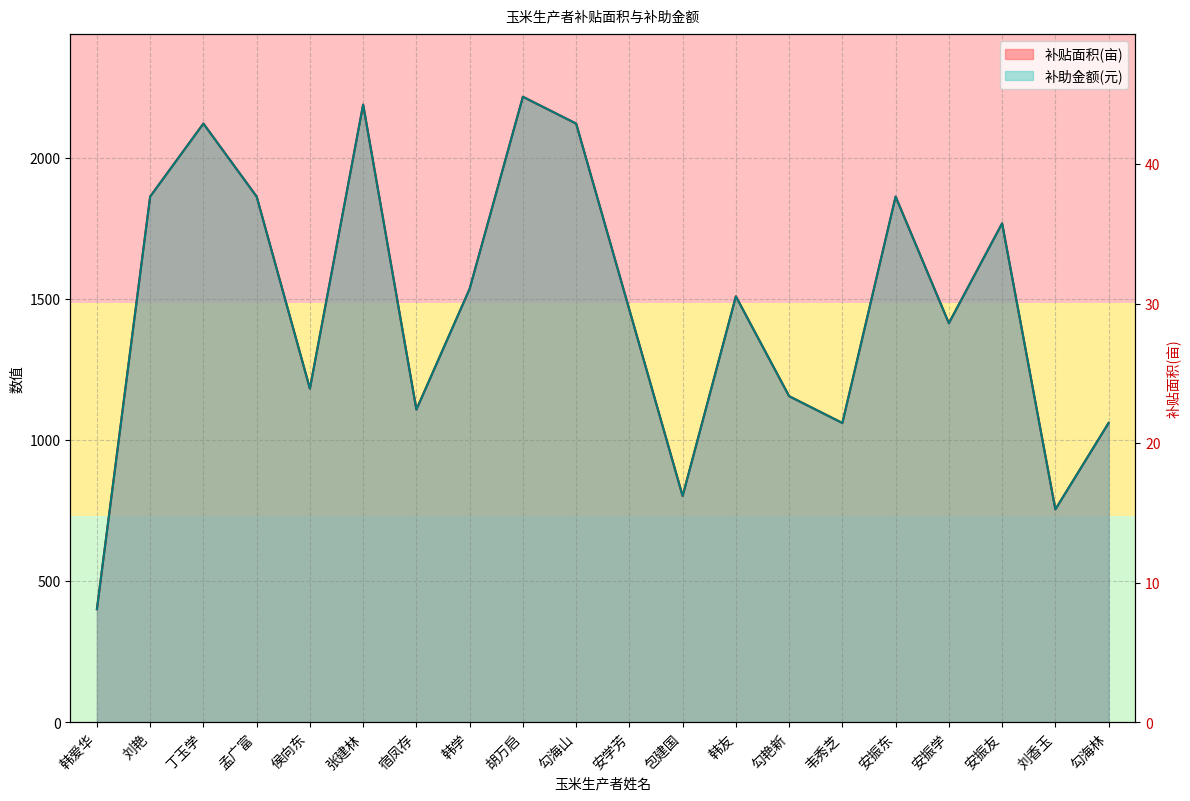

Rank the series at 安振东 from lowest to highest value.

补贴面积(亩), 补助金额